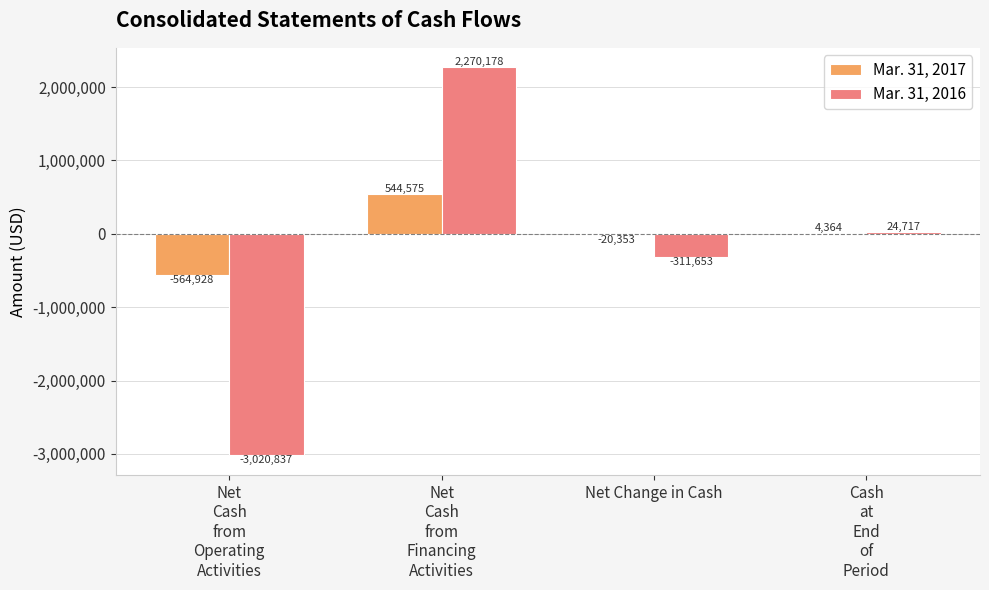

What is the sum of all Mar. 31, 2017 values?

-36342